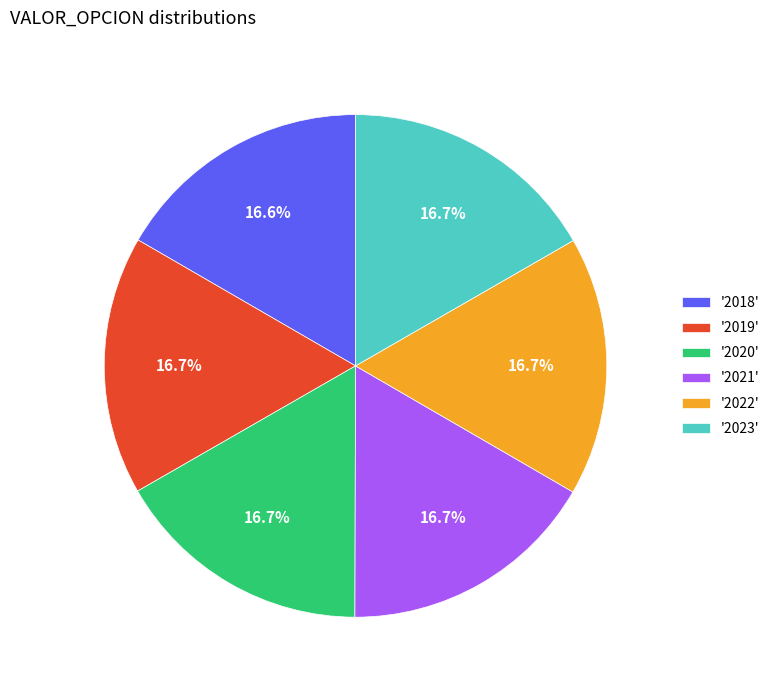

Approximately how many times larger is the value at '2020' compared to '2023'?

1.0